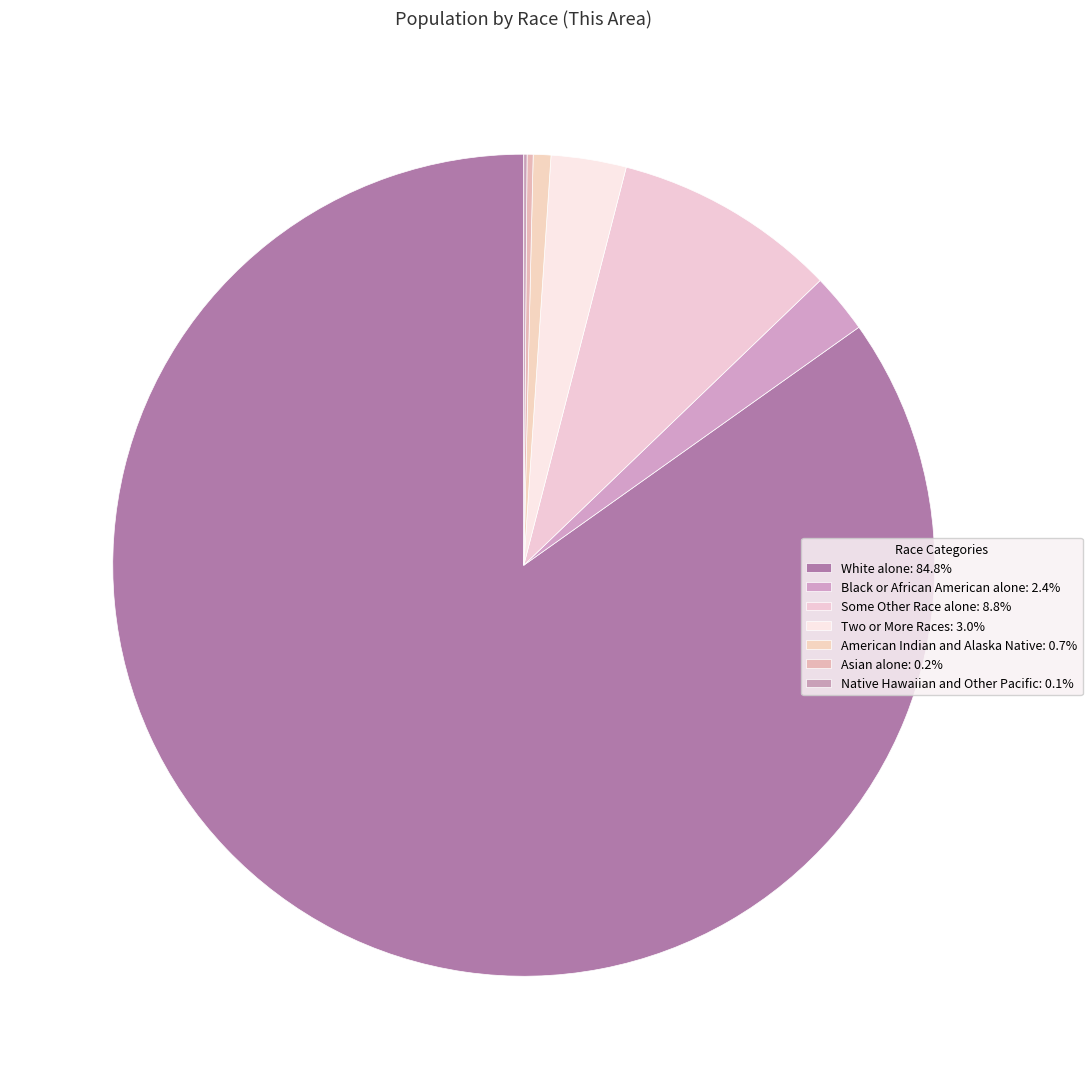

To the nearest percent, what is the difference between the largest and smallest slice percentages?

85%